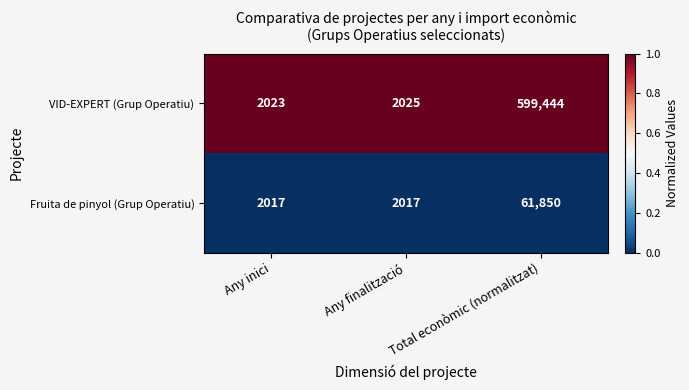

List the series in order of their overall mean, highest first.

VID-EXPERT (Grup Operatiu), Fruita de pinyol (Grup Operatiu)